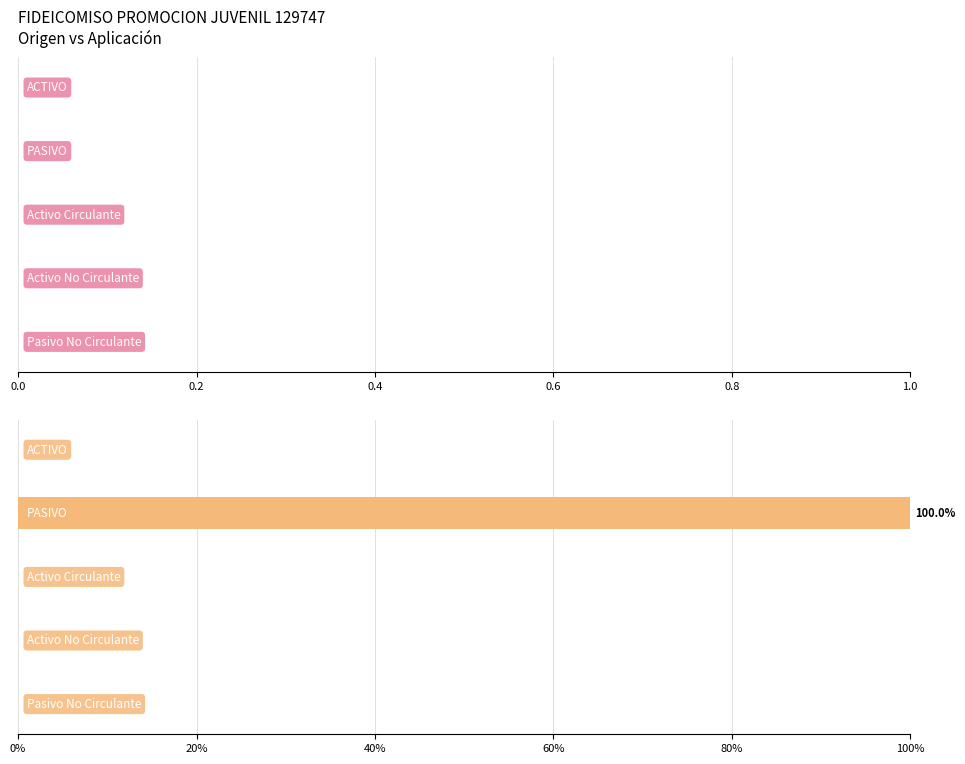

What is the sum of all values?

100